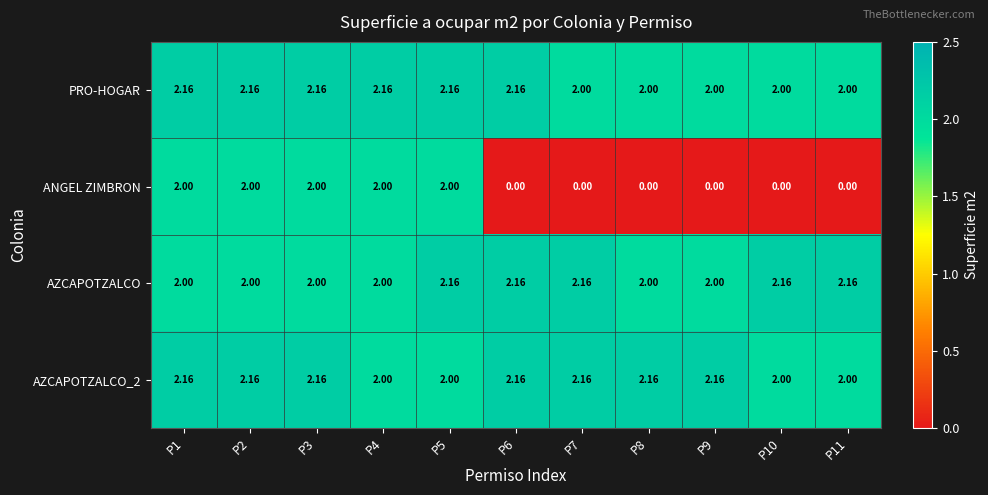

Between P1 and P10, which series saw the biggest shift?

ANGEL ZIMBRON